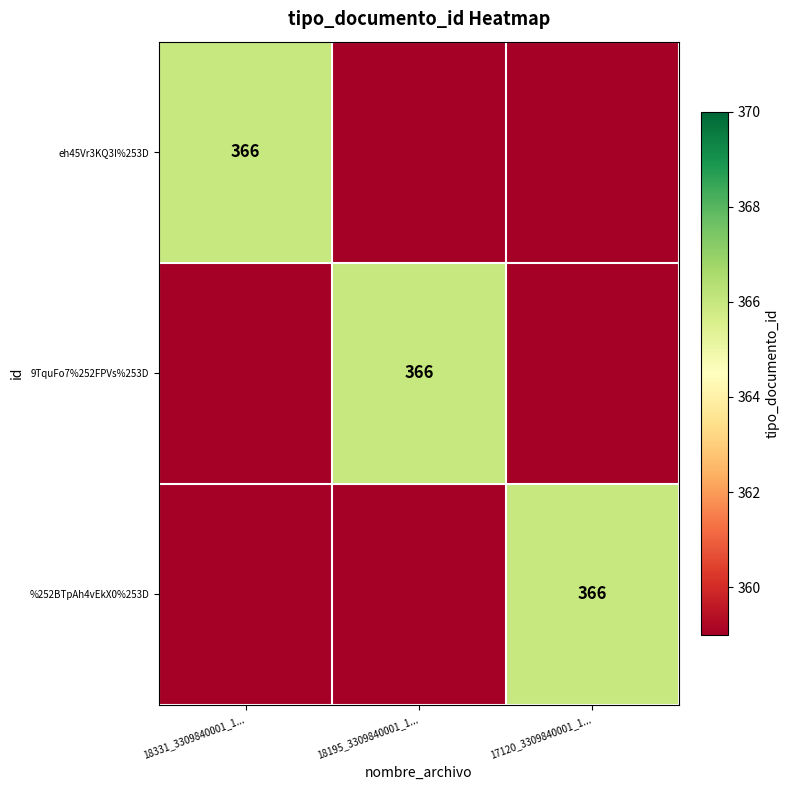

True or false: %252BTpAh4vEkX0%253D has a value of 366 at 17120_3309840001_1....

True